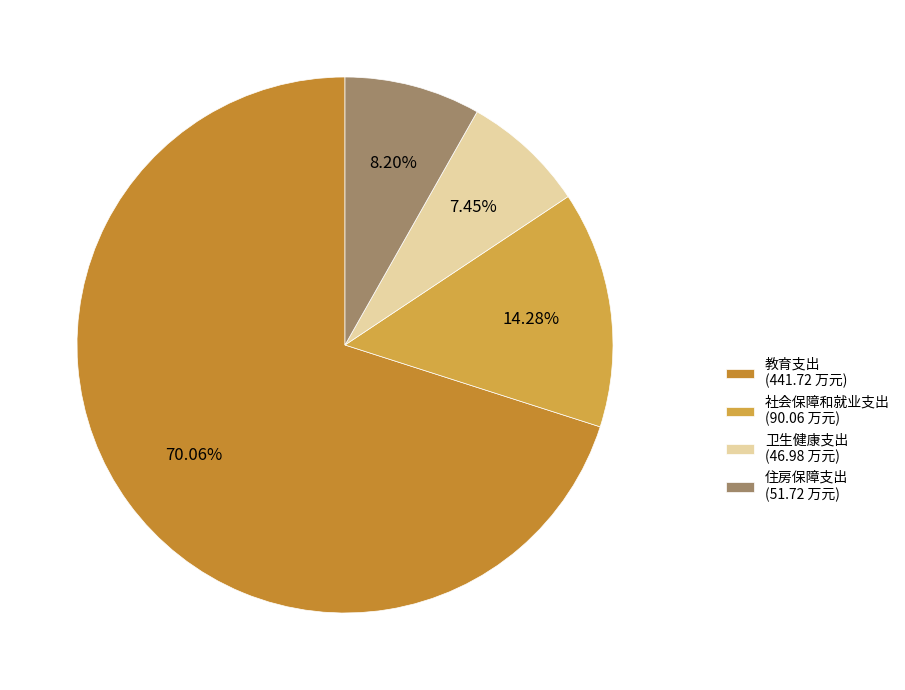

Which category has the smallest portion of the pie?

卫生健康支出